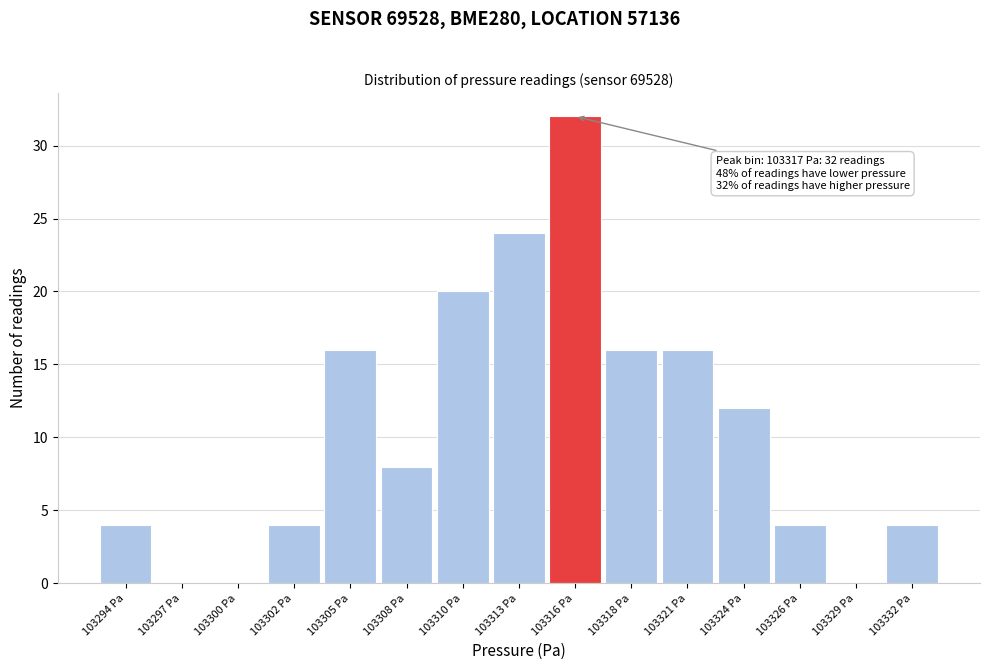

Reading left to right, transcribe all the data shown in this chart.

103294 Pa=4	103297 Pa=0	103300 Pa=0	103302 Pa=4	103305 Pa=16	103308 Pa=8	103310 Pa=20	103313 Pa=24	103316 Pa=32	103318 Pa=16	103321 Pa=16	103324 Pa=12	103326 Pa=4	103329 Pa=0	103332 Pa=4